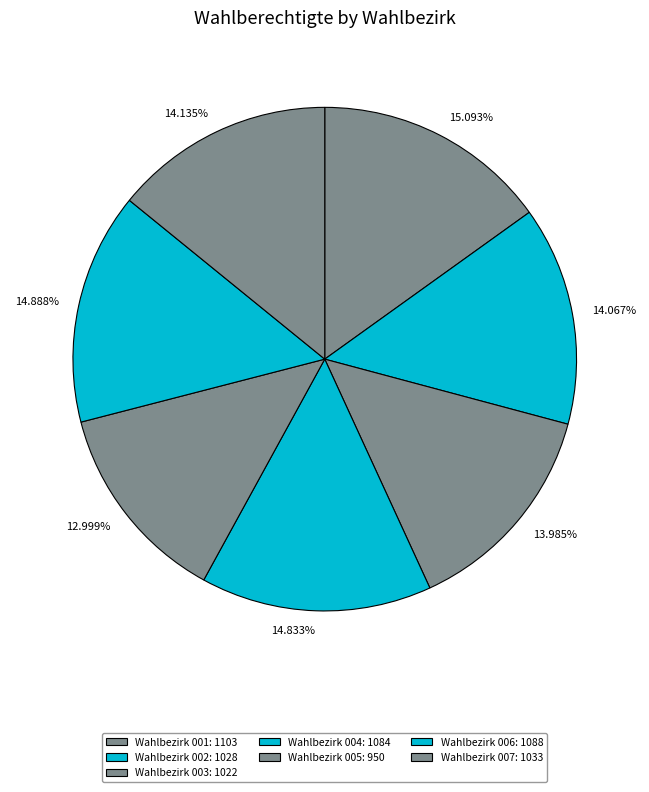

Is the sum of 15.093% and 14.833% greater than half?

No